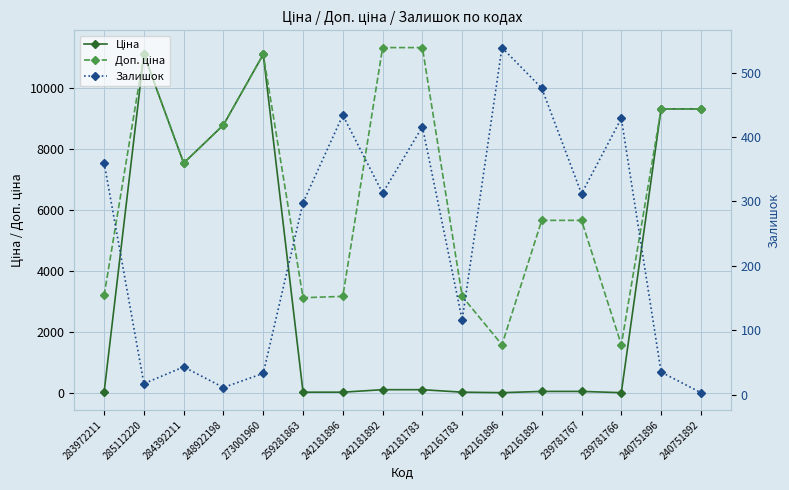

True or false: Залишок has a value of 116.0 at 242161783.

True